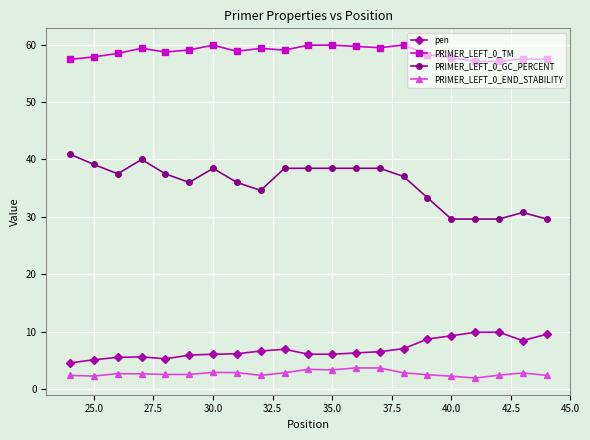

What is the sum of all PRIMER_LEFT_0_GC_PERCENT values?

752.1